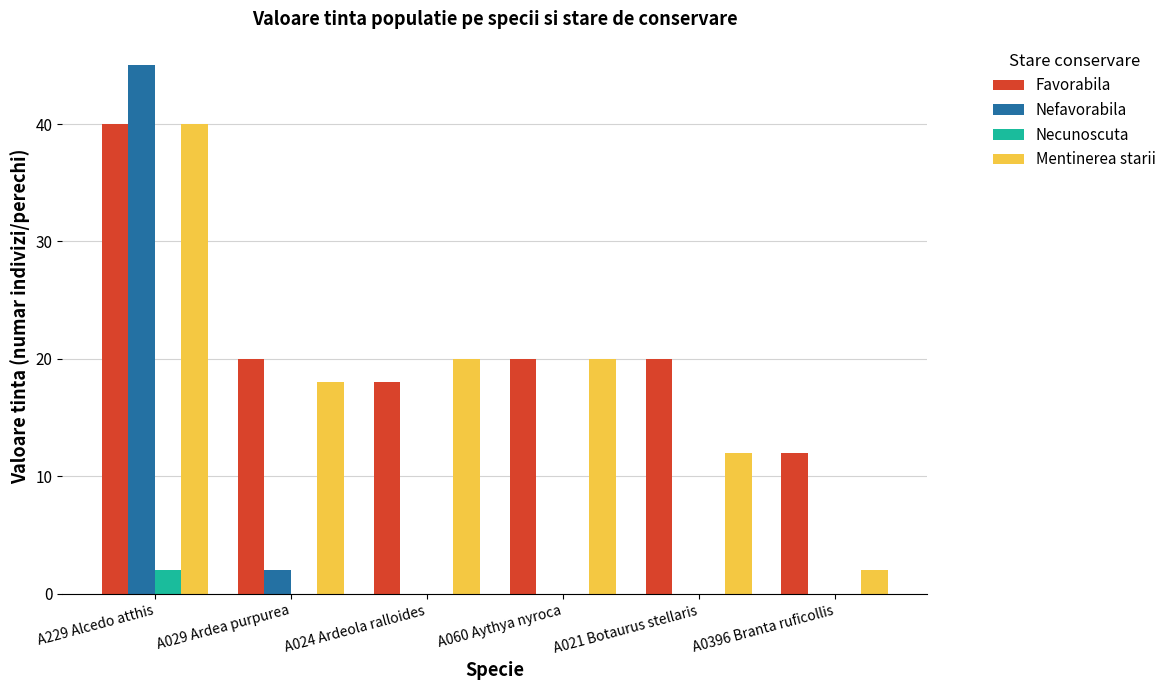

What is the spread (max minus min) of values at A029 Ardea purpurea?

20